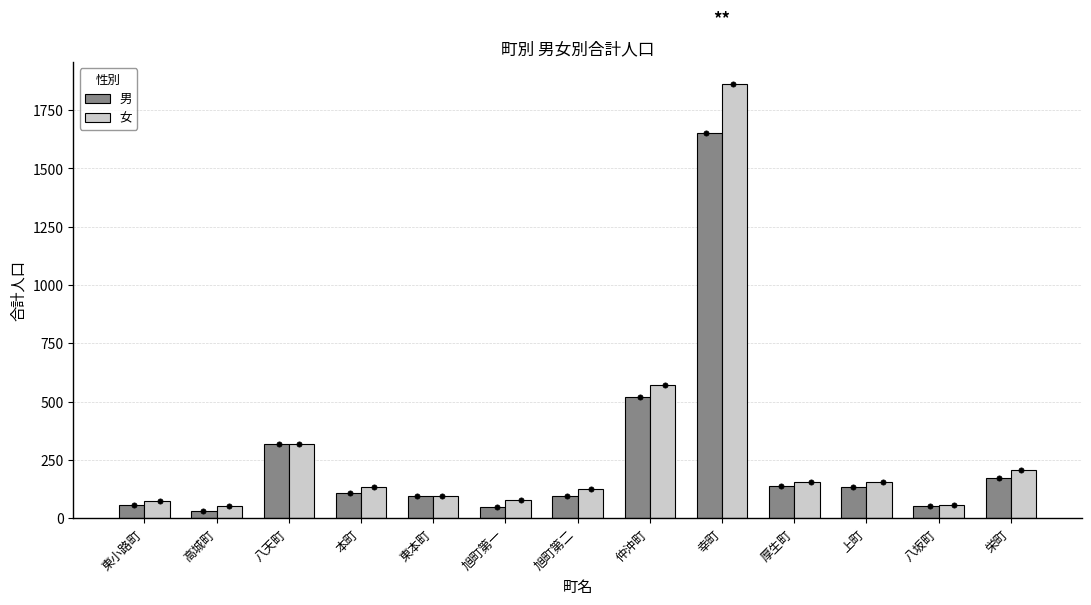

What is the total value across all series at 仲沖町?

1094